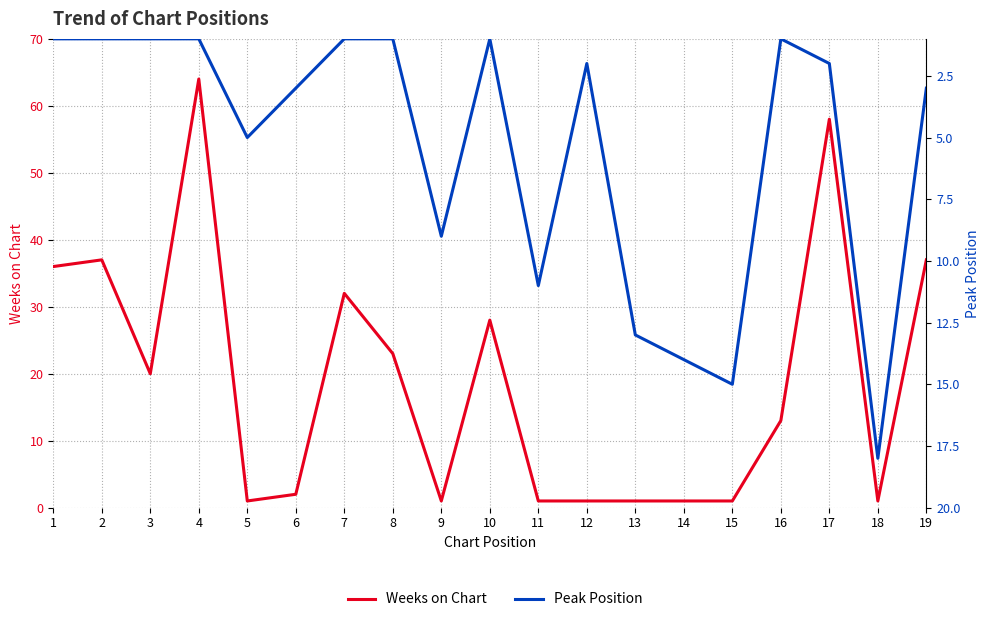

Where does the Weeks on Chart series first go above 13?

1